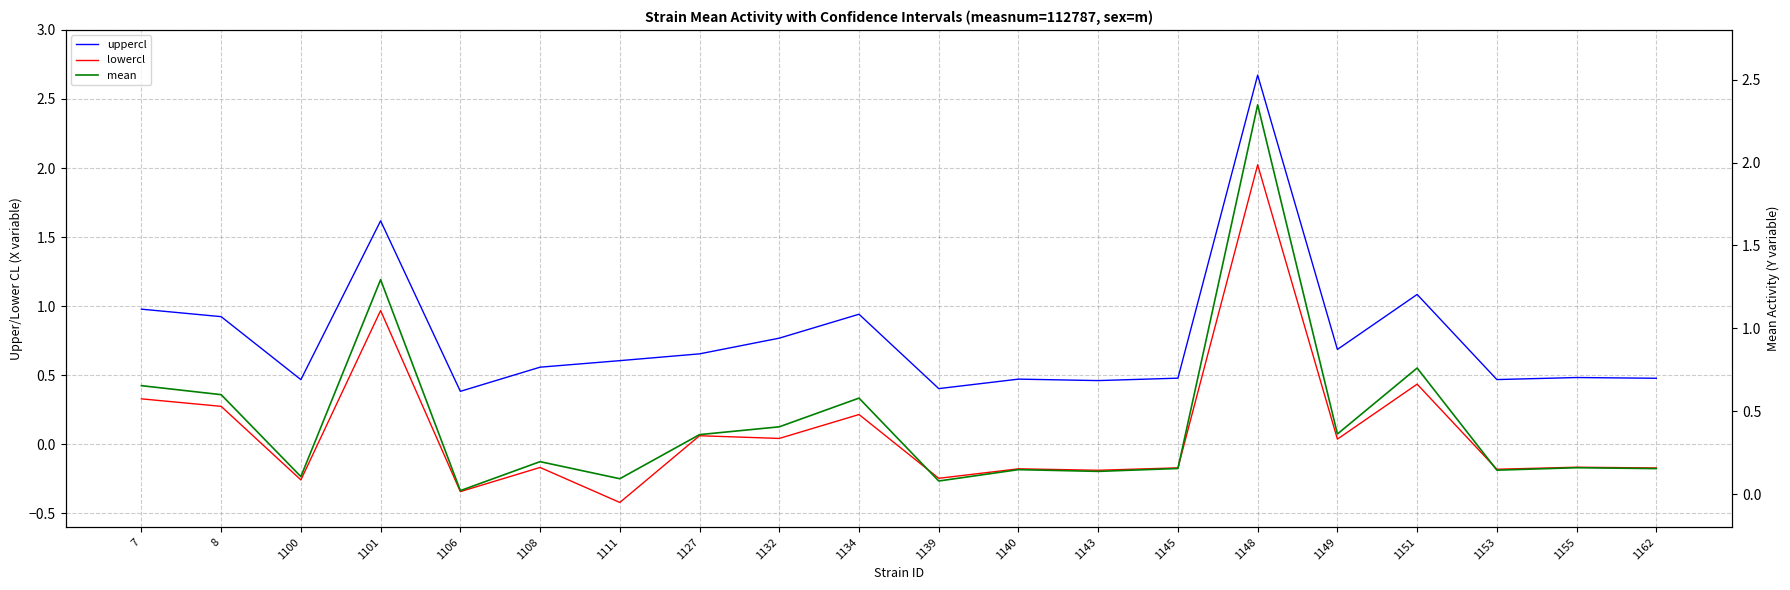

Reading left to right, extract all data points from this chart.

uppercl: 7=1.0	8=0.9	1100=0.5	1101=1.6	1106=0.4	1108=0.6	1111=0.6	1127=0.7	1132=0.8	1134=0.9	1139=0.4	1140=0.5	1143=0.5	1145=0.5	1148=2.7	1149=0.7	1151=1.1	1153=0.5	1155=0.5	1162=0.5
lowercl: 7=0.3	8=0.3	1100=-0.3	1101=1.0	1106=-0.3	1108=-0.2	1111=-0.4	1127=0.1	1132=0.0	1134=0.2	1139=-0.2	1140=-0.2	1143=-0.2	1145=-0.2	1148=2.0	1149=0.0	1151=0.4	1153=-0.2	1155=-0.2	1162=-0.2
mean: 7=0.7	8=0.6	1100=0.1	1101=1.3	1106=0.0	1108=0.2	1111=0.1	1127=0.4	1132=0.4	1134=0.6	1139=0.1	1140=0.1	1143=0.1	1145=0.2	1148=2.3	1149=0.4	1151=0.8	1153=0.1	1155=0.2	1162=0.2